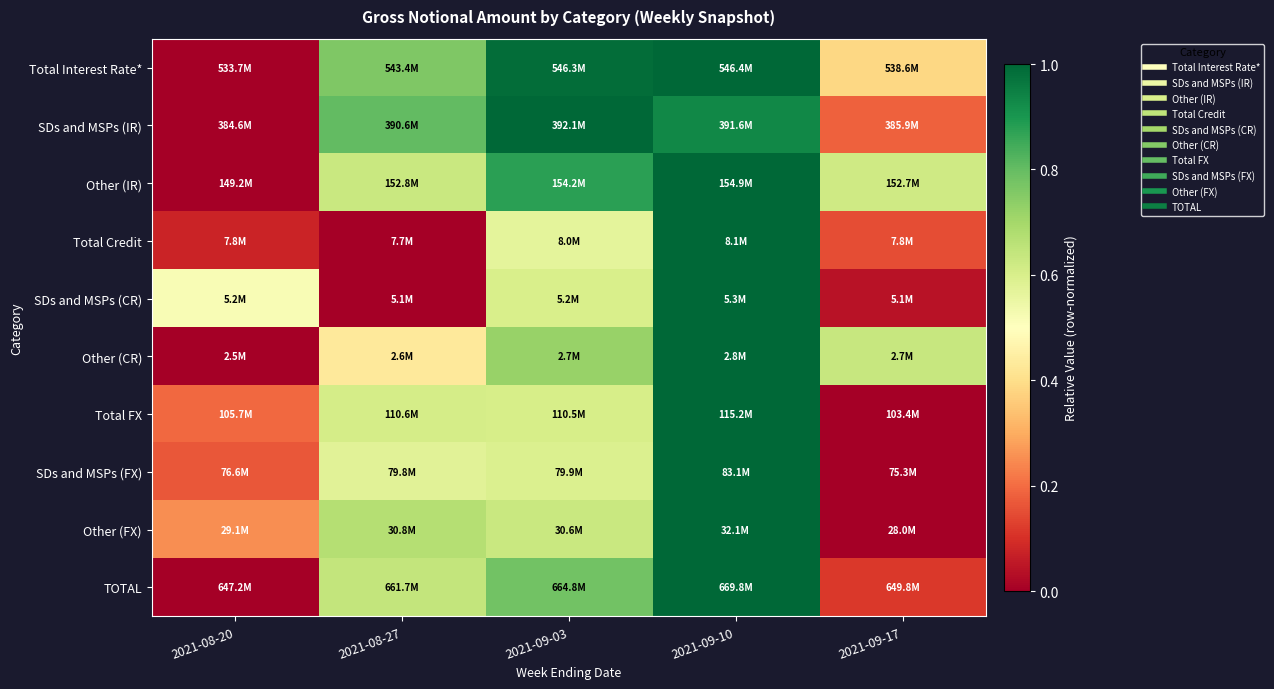

What is the maximum value shown in the chart?

1.0